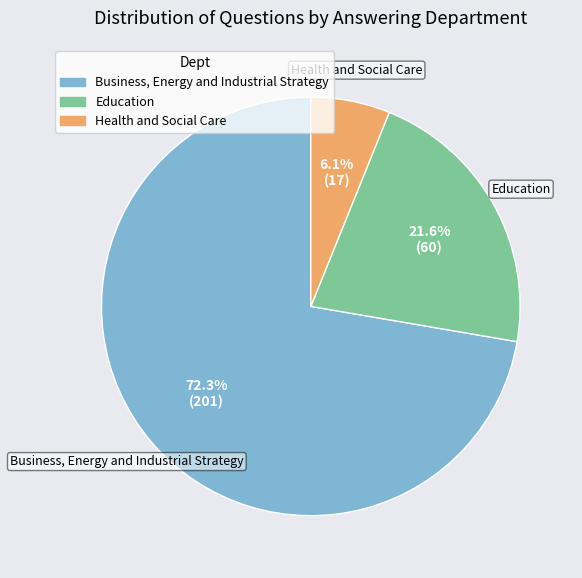

Is it true that Education is 9% of the pie?

False